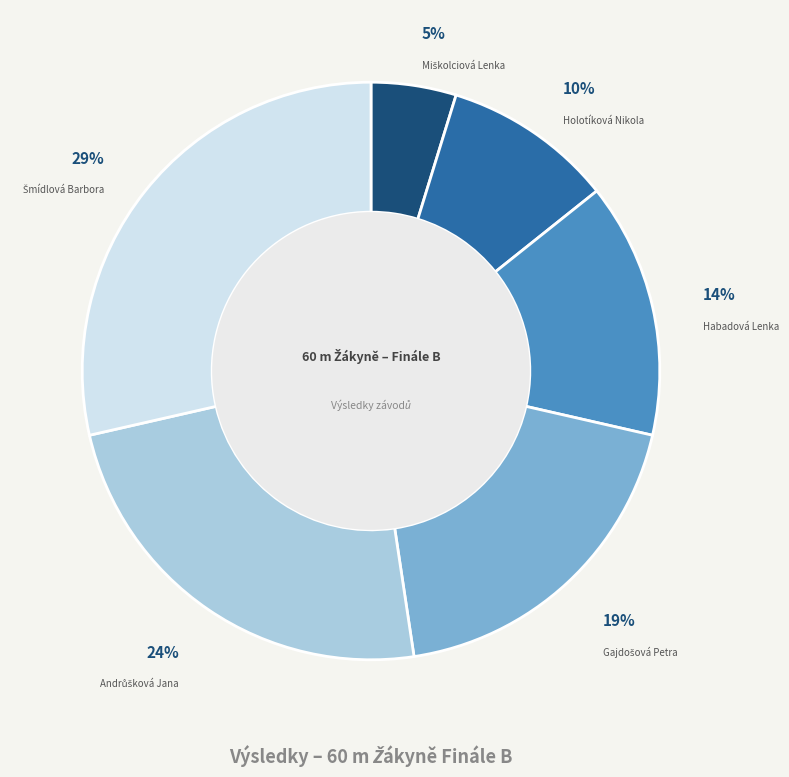

The Habadová Lenka slice represents 4% of the pie. True or false?

False